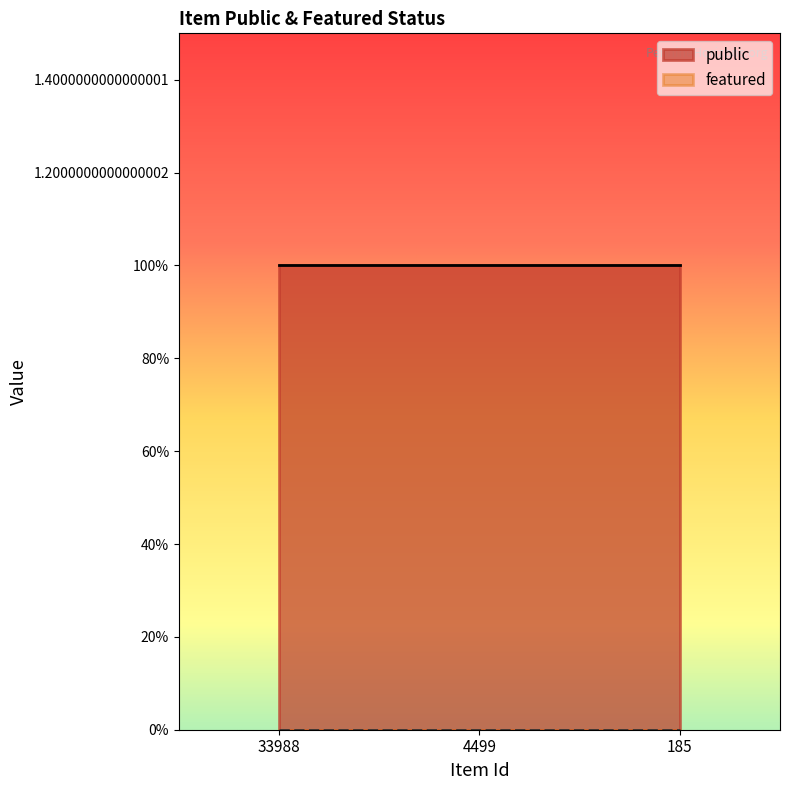

Reading left to right, transcribe all the data shown in this chart.

public: 1	1	1
featured: 0	0	0